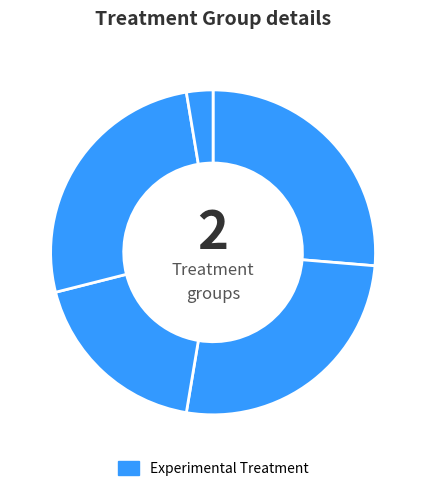

What is the smallest slice in the pie chart?

88